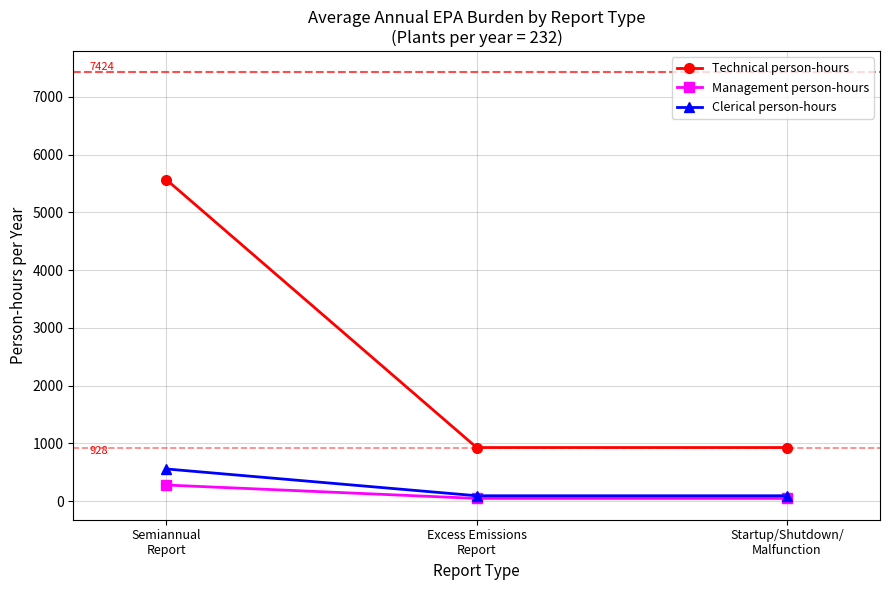

How many Technical person-hours values are between 928 and 5568?

3